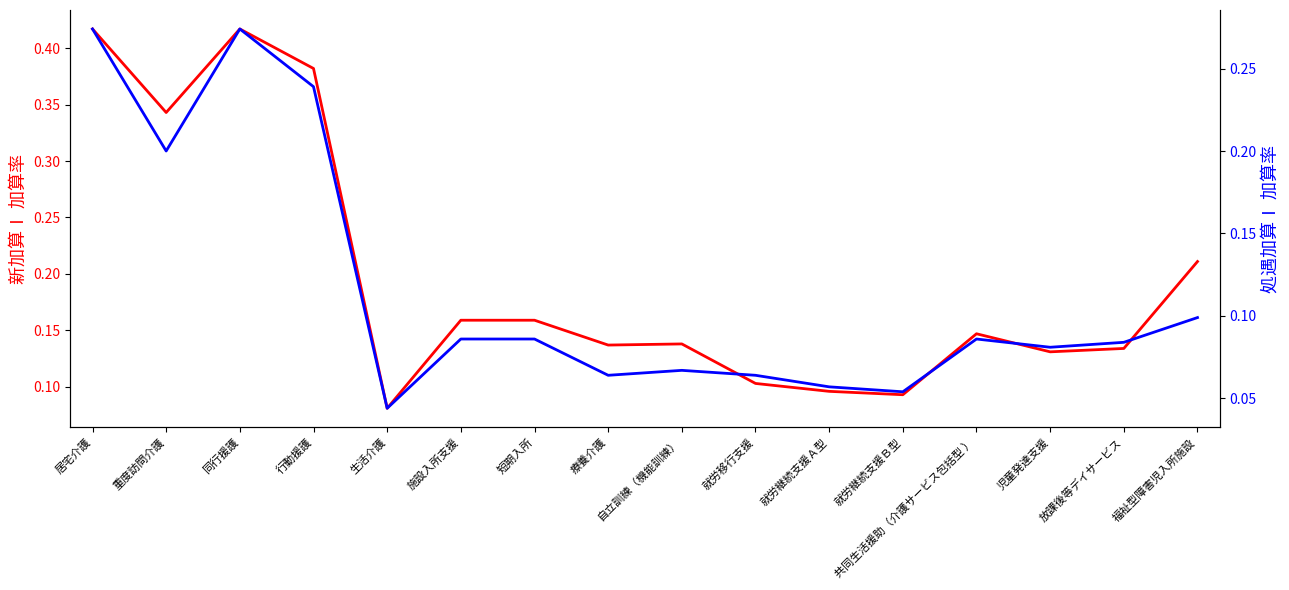

In 新加算Ⅰ (col_10), how many points are higher than both neighbors (excluding endpoints)?

3